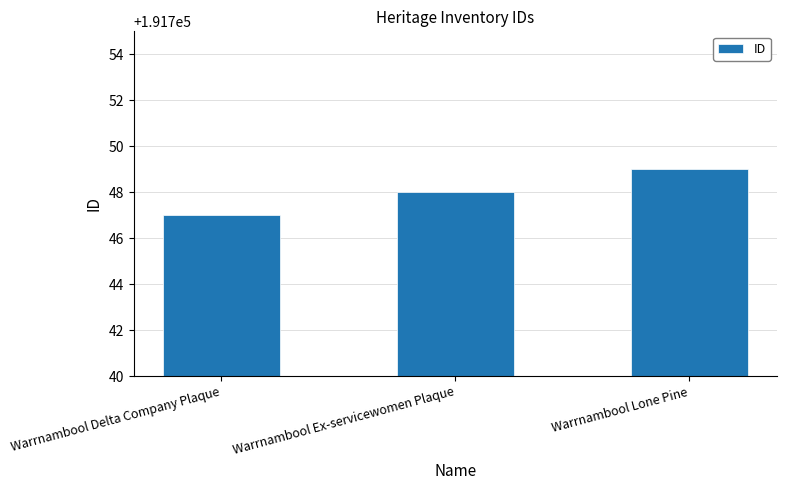

How many data points are less than 191748?

1